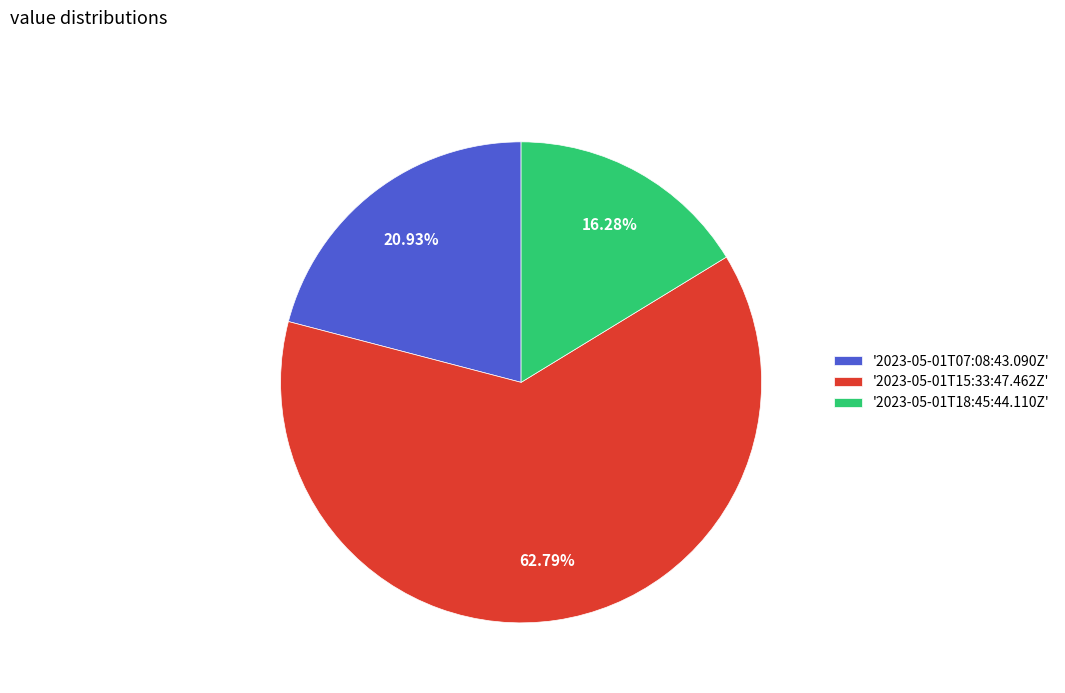

Does '2023-05-01T15:33:47.462Z' account for over 50% of the chart?

Yes